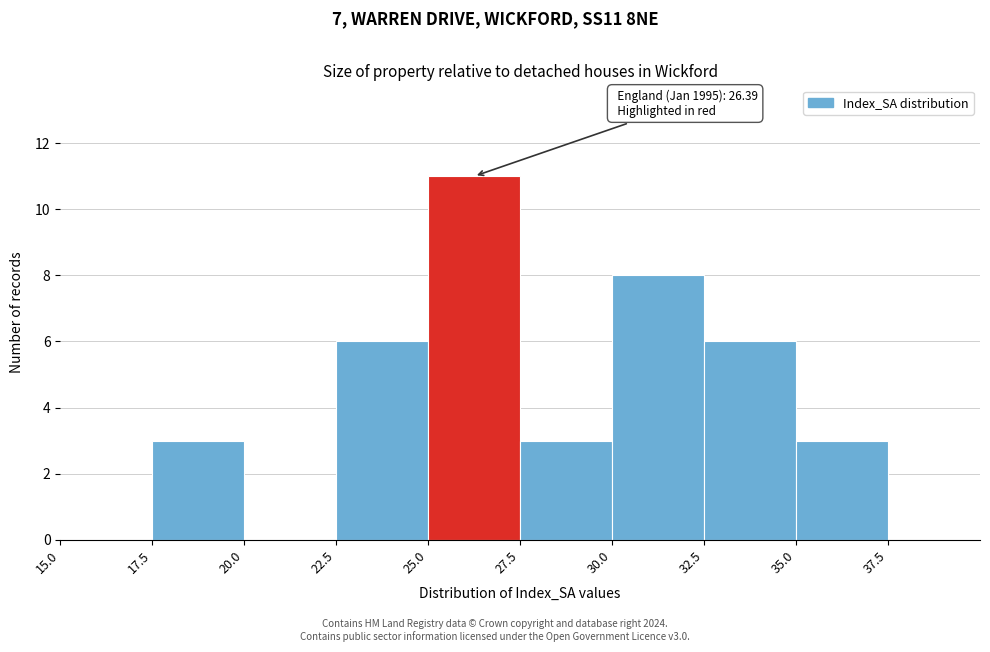

Over which range of the x-axis is the bar tallest?

25.0 to 27.5